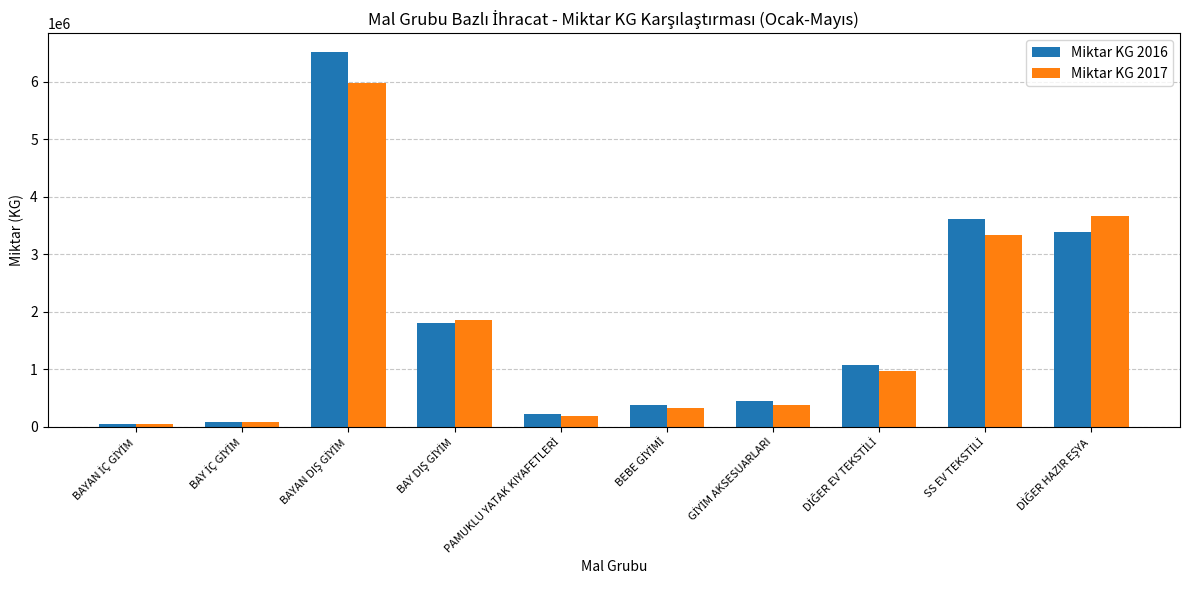

What is the value of the Miktar KG 2016 bar at the 8th from the left?

1081862.0